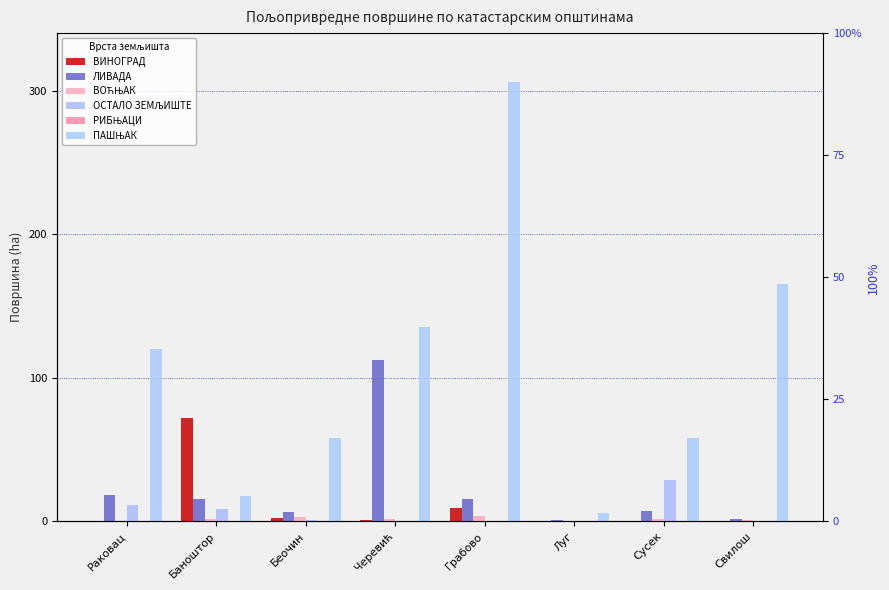

Is it true that ПАШЊАК equals 58.2 at Беочин?

True